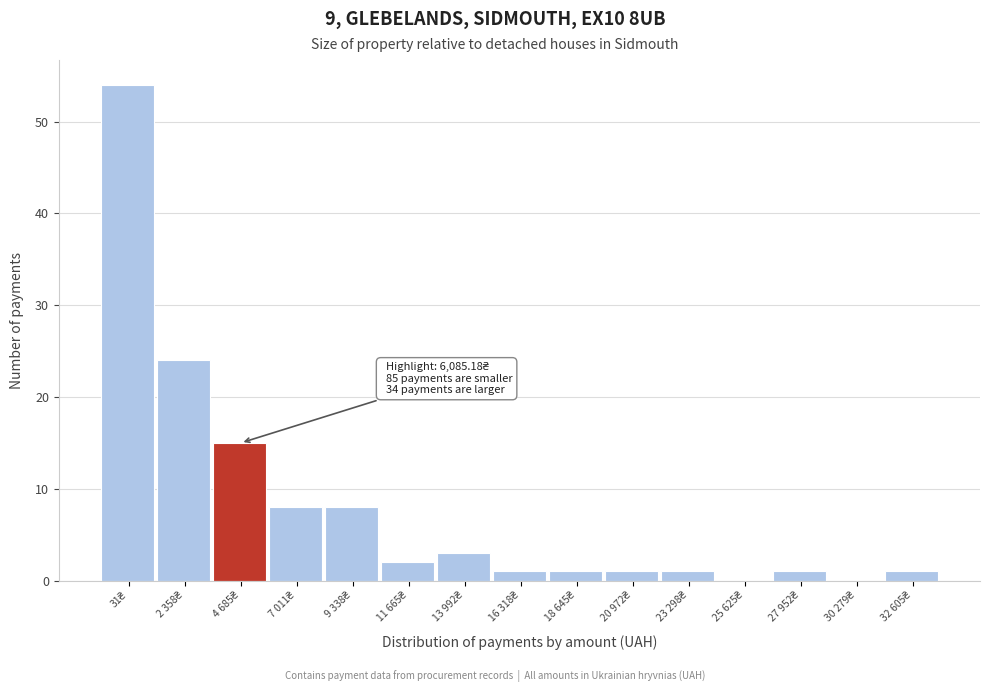

What is the greatest value displayed?

54